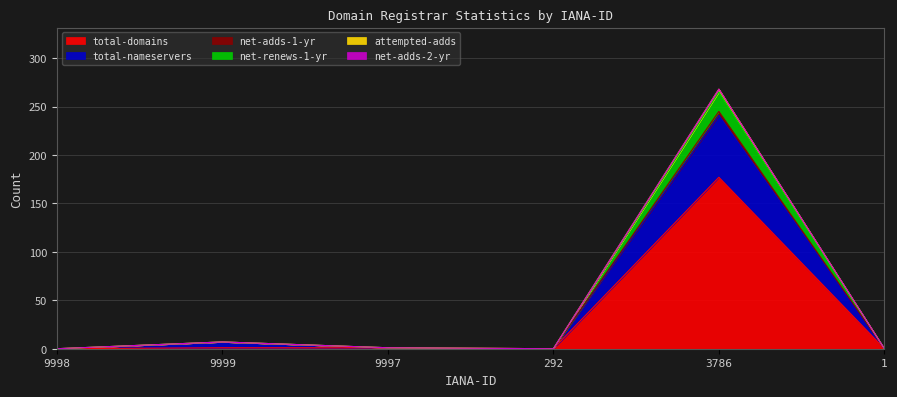

Between 1 and 9999, which is larger?

9999